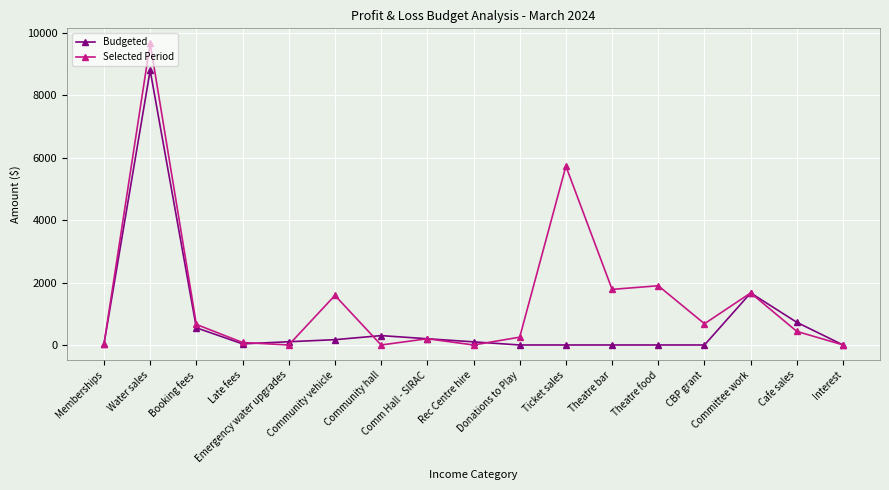

How many data points in Selected Period are above 434?

9